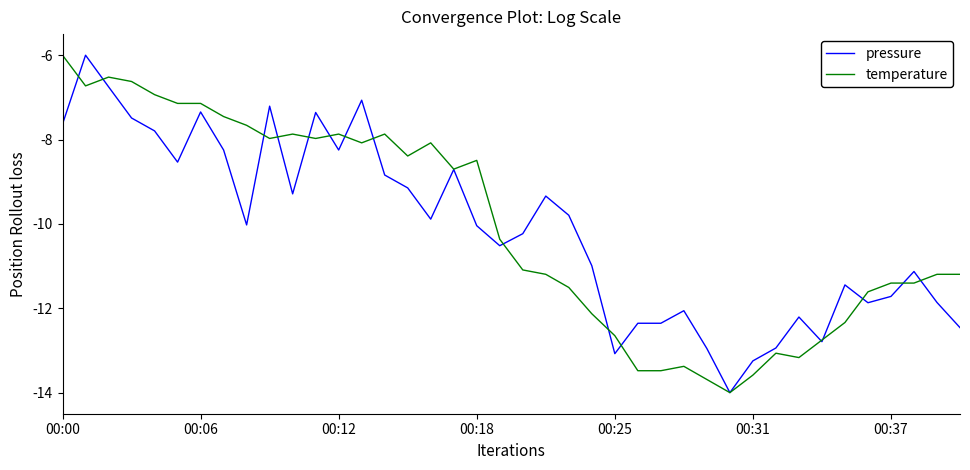

What is the maximum value for pressure?

-6.0